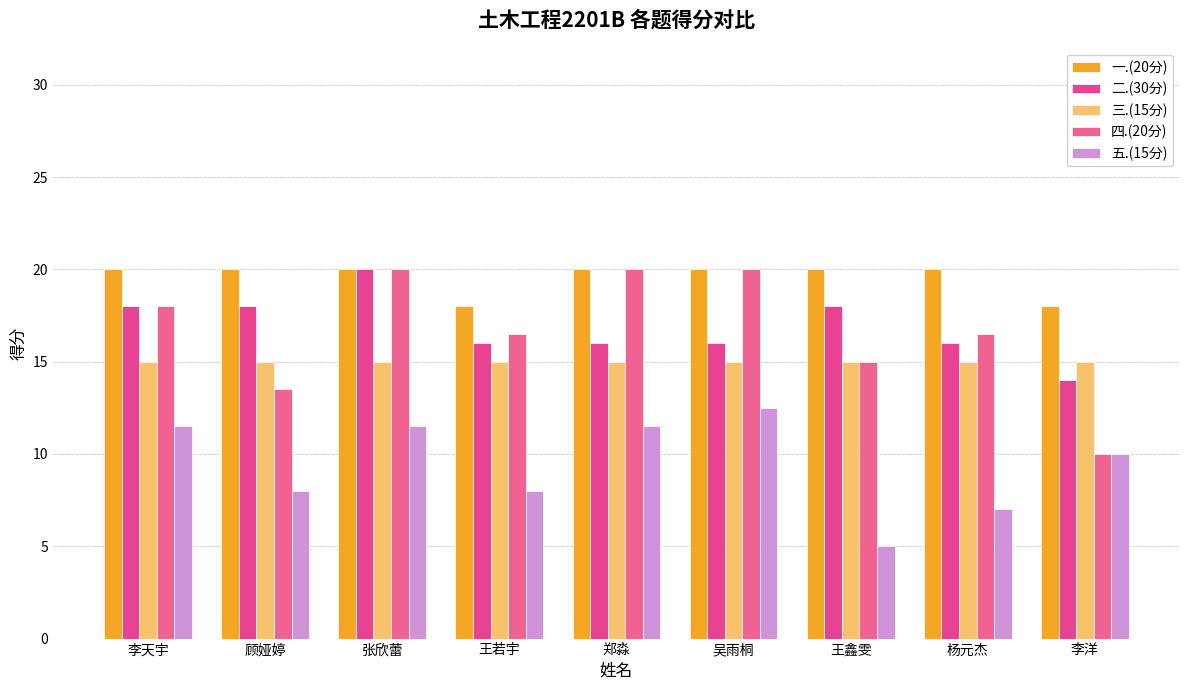

The 一.(20分) series shows 31.6 at 吴雨桐. True or false?

False